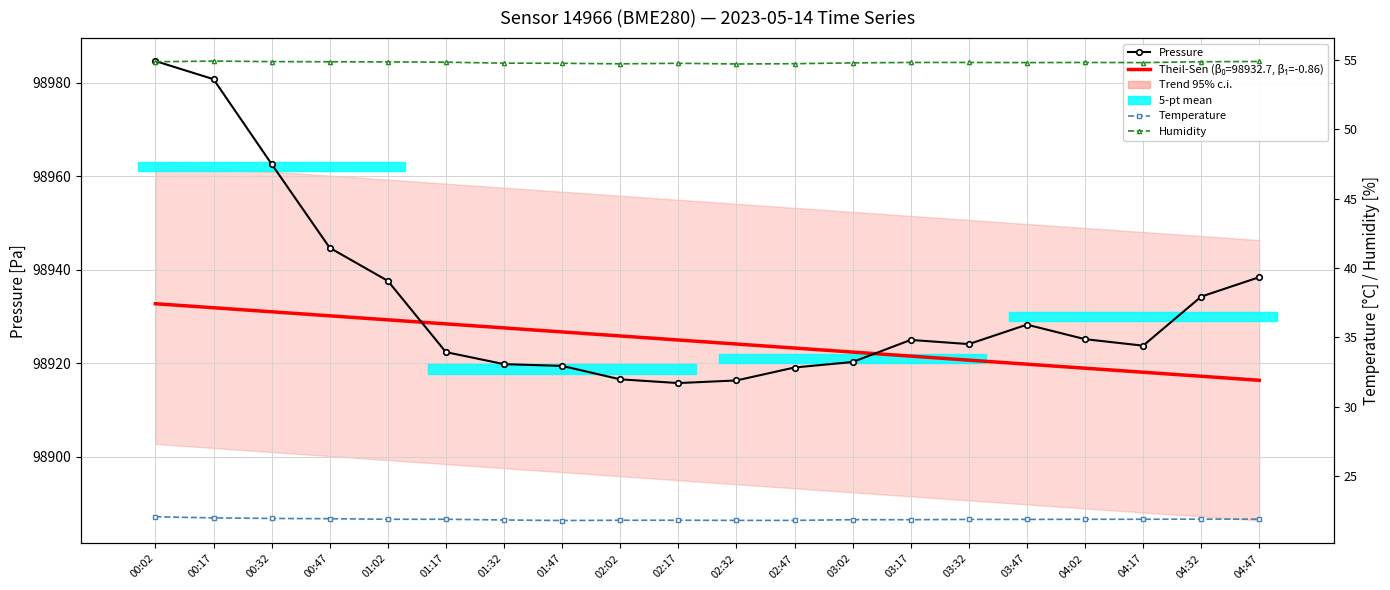

Rank the series by their maximum value, from lowest to highest.

Temperature, Humidity, Pressure